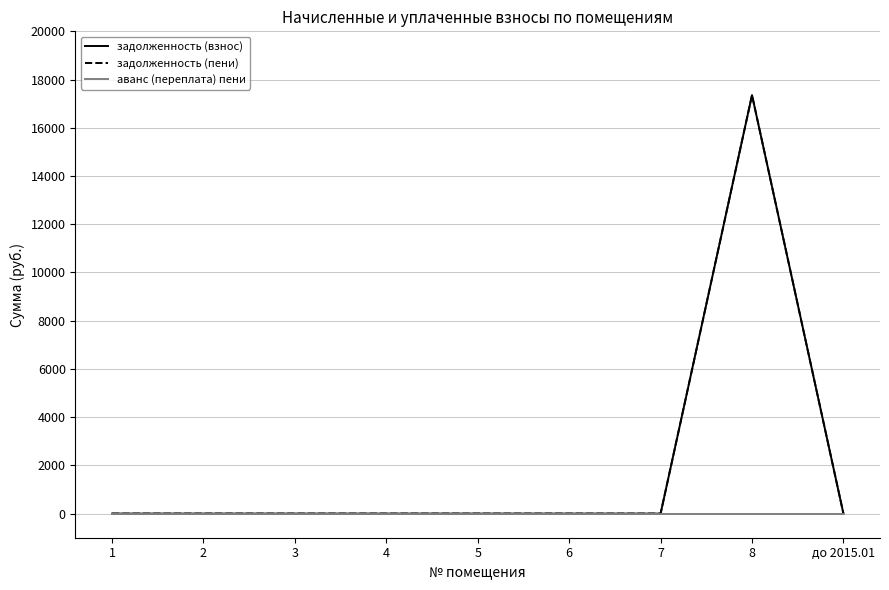

Rank the categories by задолженность (пени) value from lowest to highest.

1, 2, 3, 4, 5, 6, 7, до 2015.01, 8